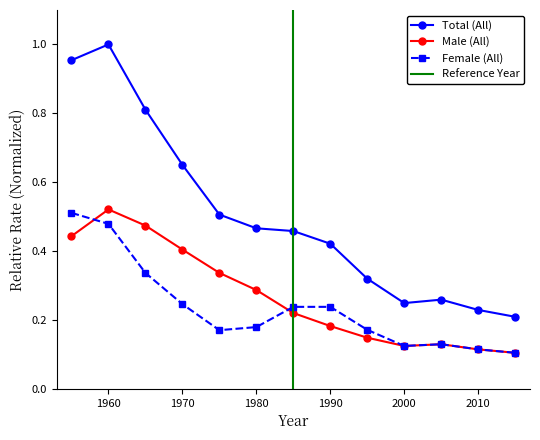

How many lines are shown in the chart?

3